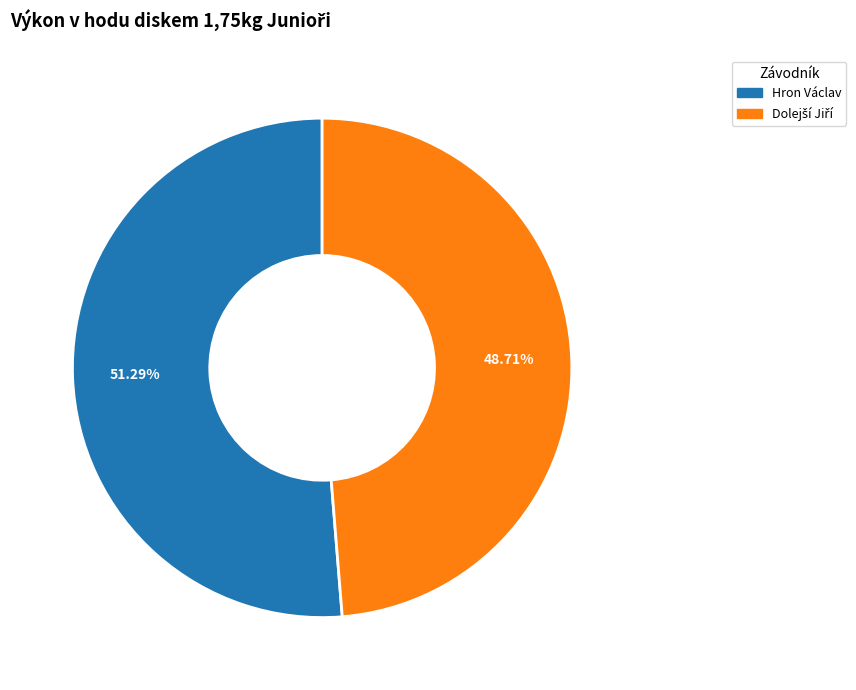

Is Hron Václav the majority of the pie?

Yes